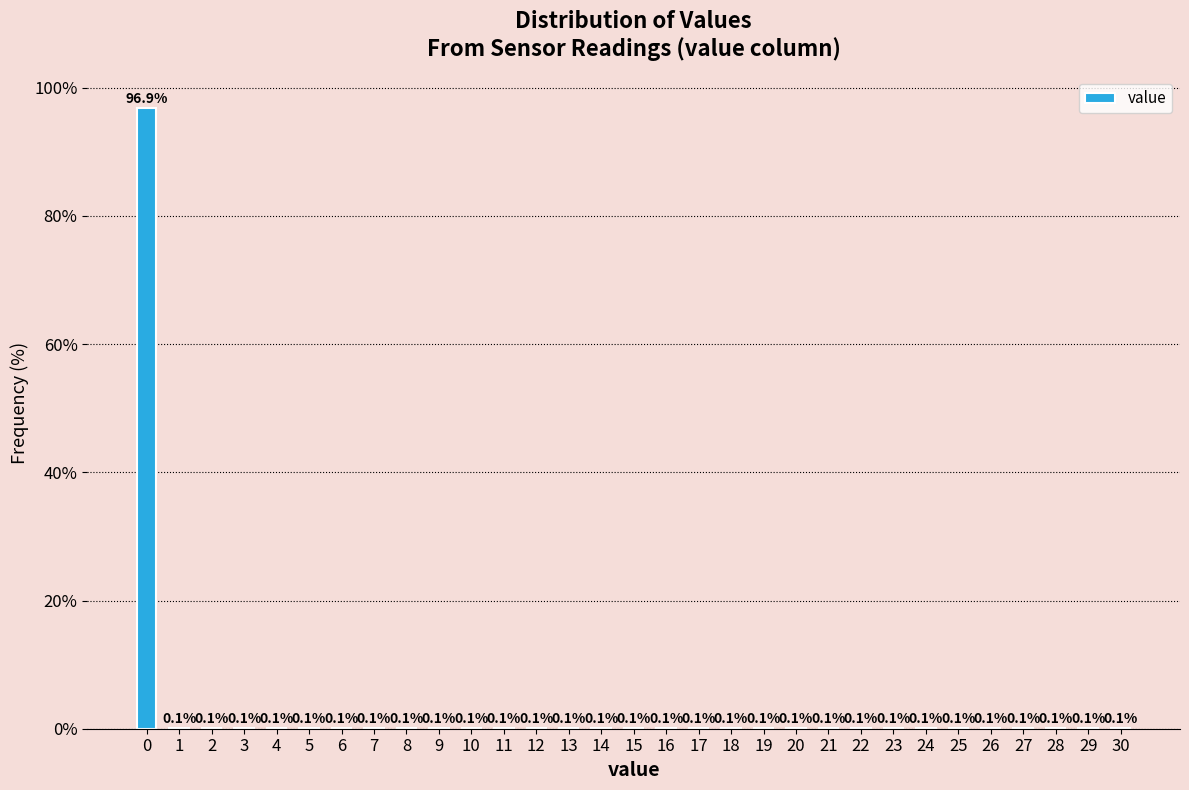

Reading left to right, what are all the values shown in this chart?

0=96.9	1=0.1	2=0.1	3=0.1	4=0.1	5=0.1	6=0.1	7=0.1	8=0.1	9=0.1	10=0.1	11=0.1	12=0.1	13=0.1	14=0.1	15=0.1	16=0.1	17=0.1	18=0.1	19=0.1	20=0.1	21=0.1	22=0.1	23=0.1	24=0.1	25=0.1	26=0.1	27=0.1	28=0.1	29=0.1	30=0.1